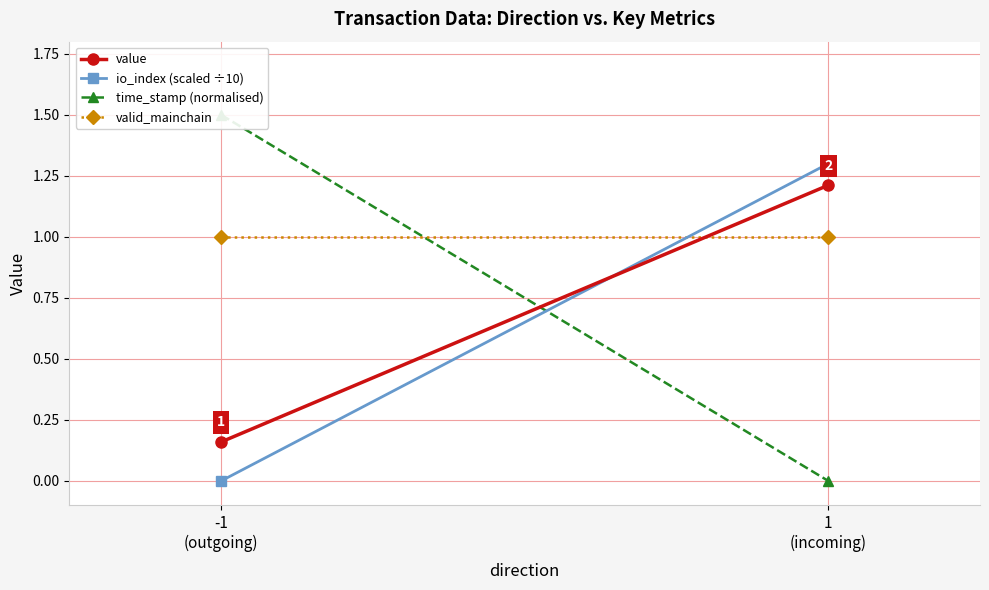

At which category is the sum across all series the highest?

1
(incoming)